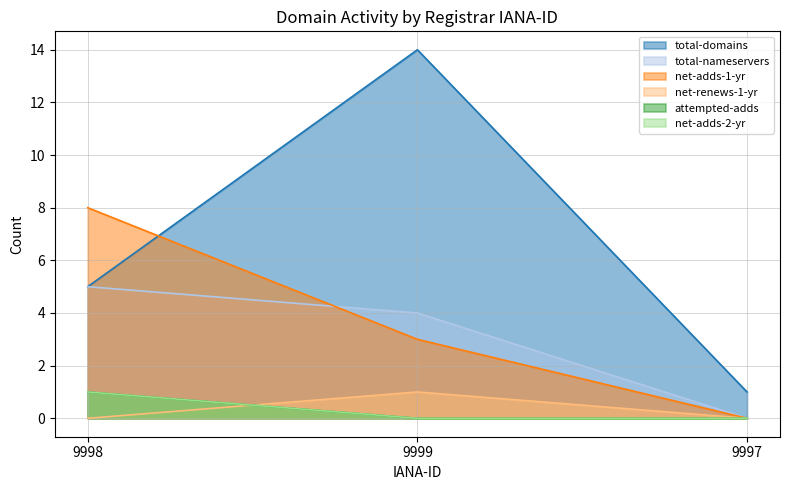

What is the label of the 3rd point from the left?

9997